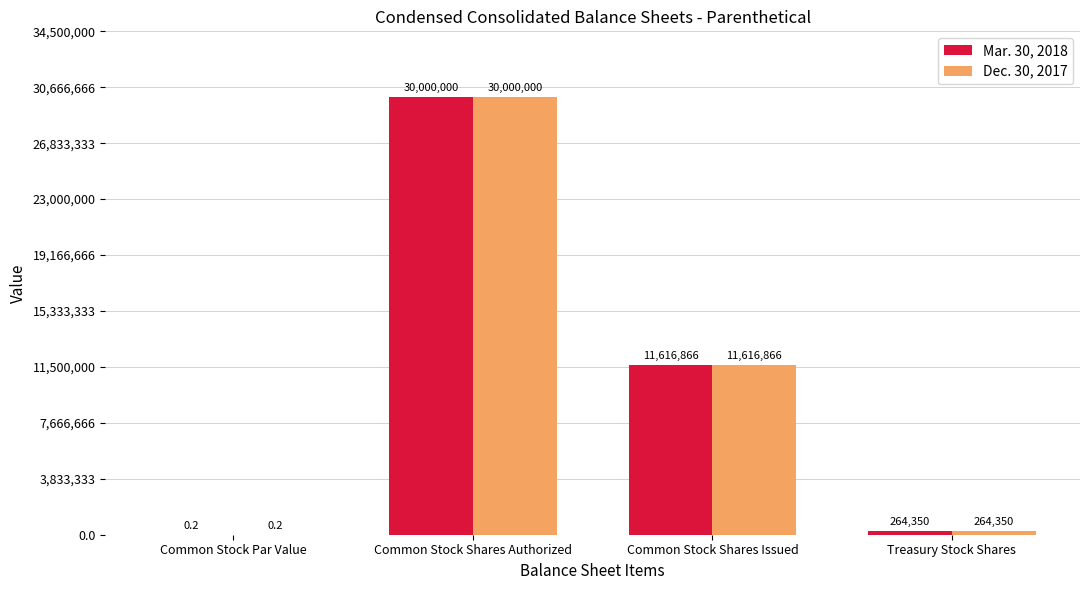

Reading left to right, what are all the values shown in this chart?

Mar. 30, 2018: Common Stock Par Value=0.2	Common Stock Shares Authorized=30000000.0	Common Stock Shares Issued=11616866.0	Treasury Stock Shares=264350.0
Dec. 30, 2017: Common Stock Par Value=0.2	Common Stock Shares Authorized=30000000.0	Common Stock Shares Issued=11616866.0	Treasury Stock Shares=264350.0